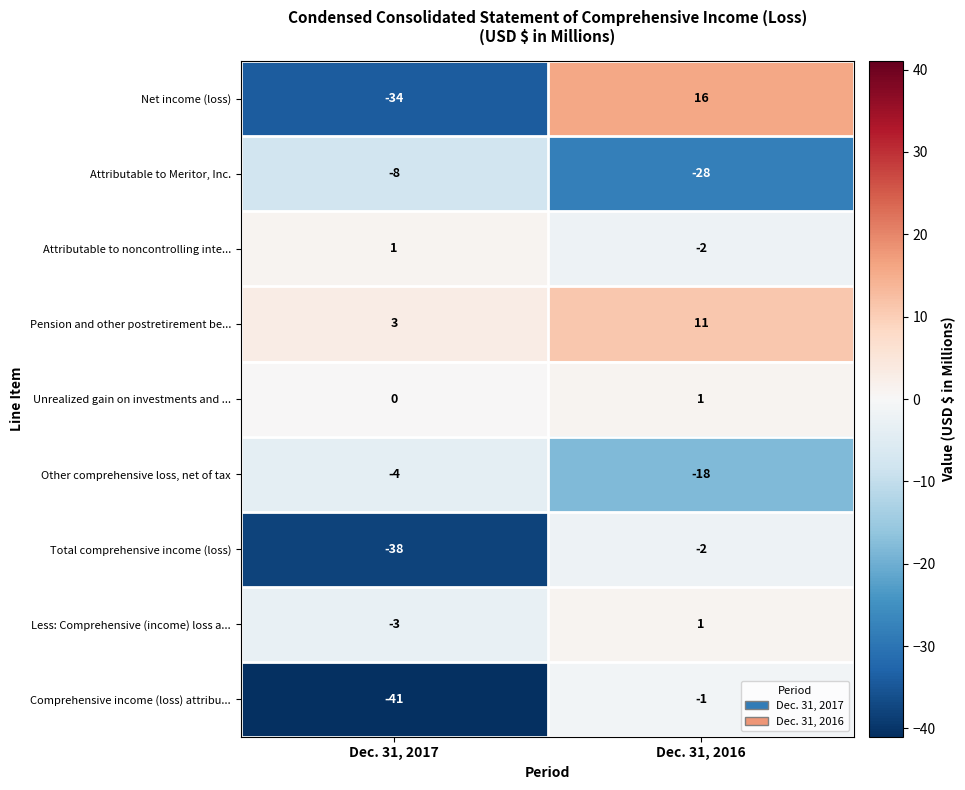

Rank the categories by Unrealized gain on investments and ... value from highest to lowest.

Dec. 31, 2016, Dec. 31, 2017